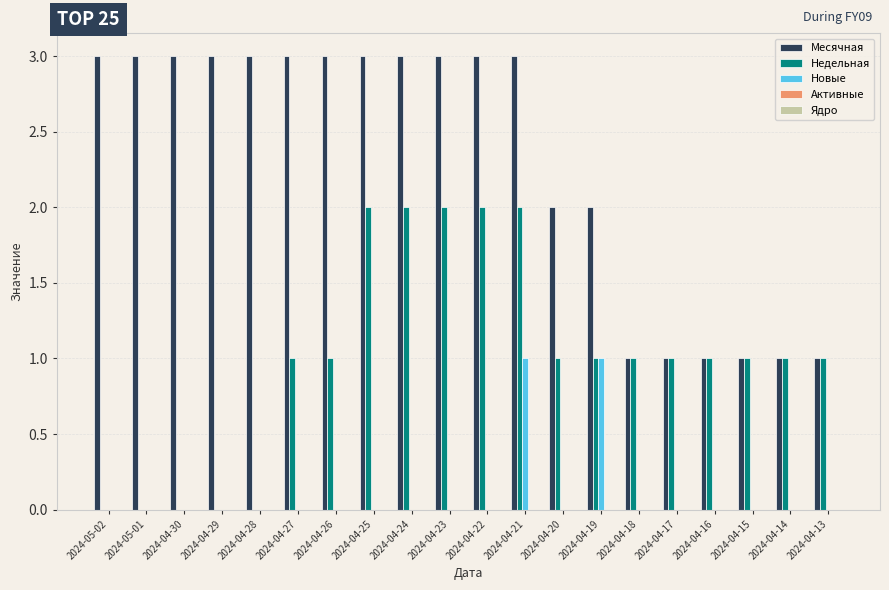

Read the Недельная value at 2024-04-24.

2